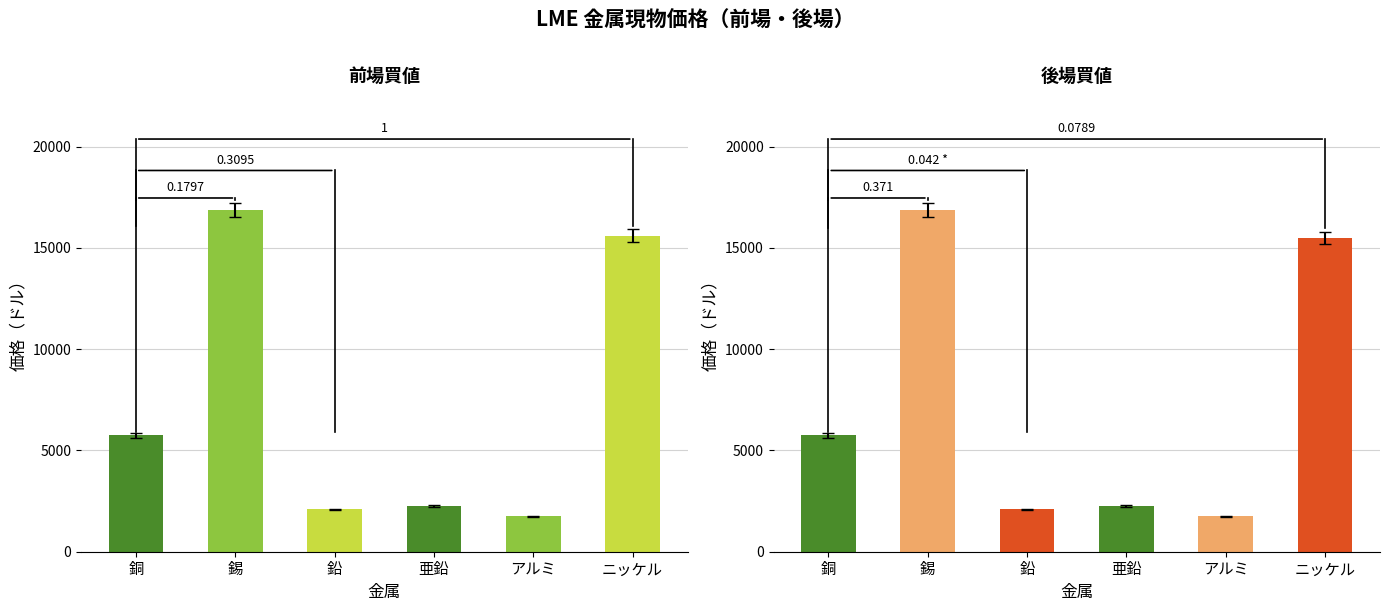

The 円換算 series shows 1780.4 at アルミ. True or false?

True